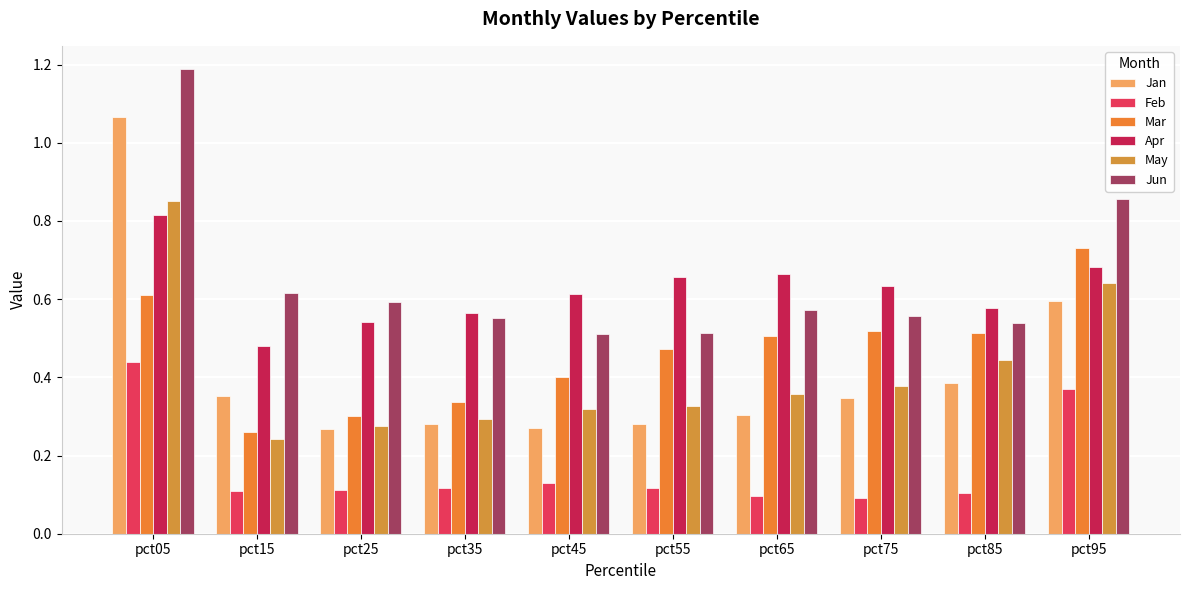

What is the smallest value displayed?

0.1